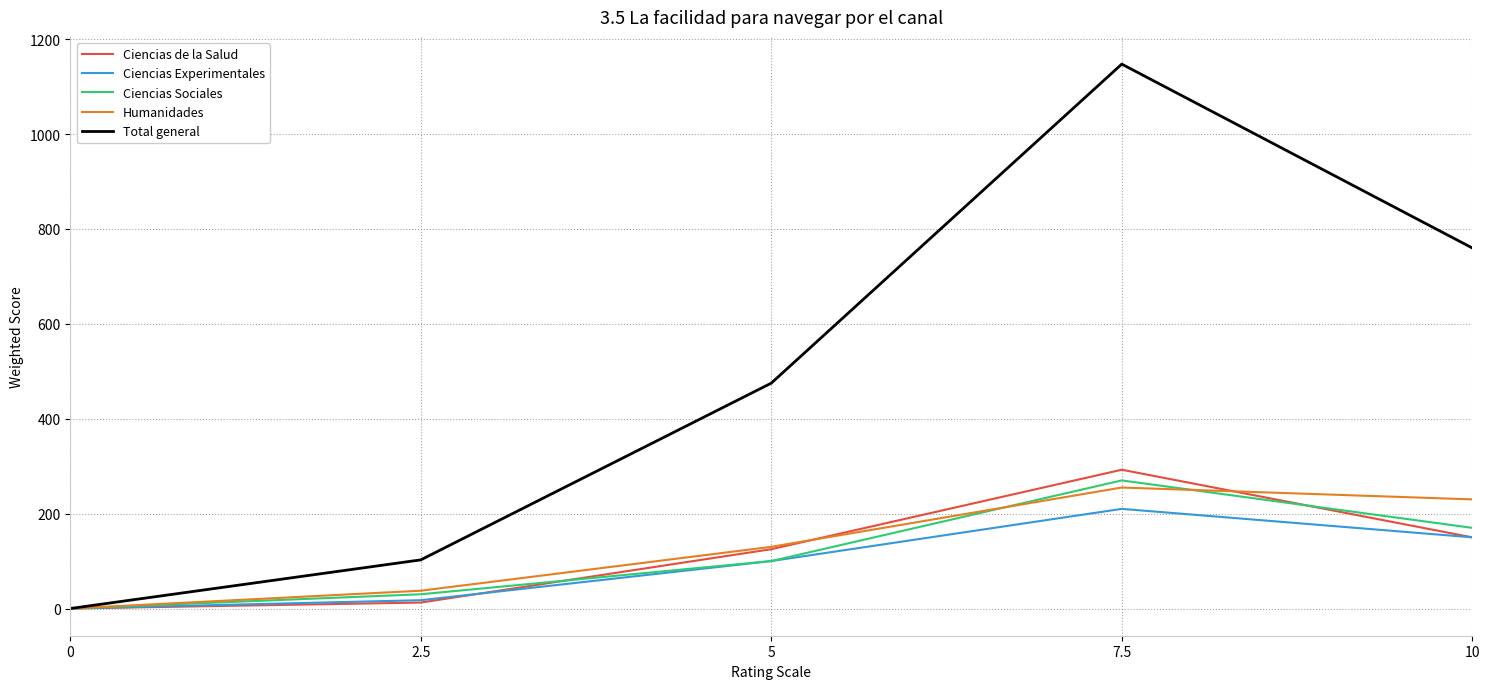

List the labels in order of Ciencias Sociales value, largest first.

7.5, 10, 5, 2.5, 0